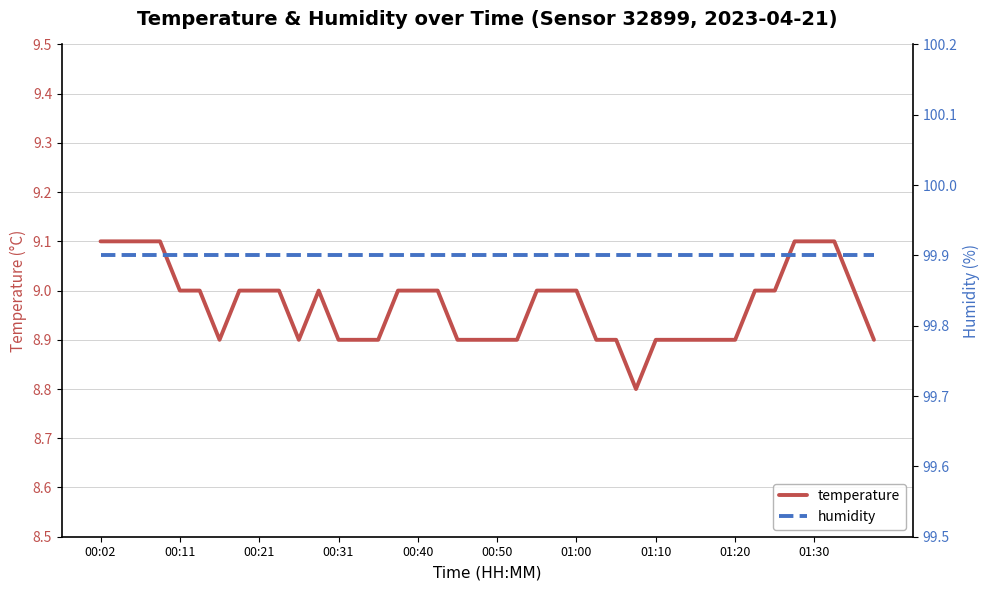

The temperature series shows 8.9 at 14. True or false?

True